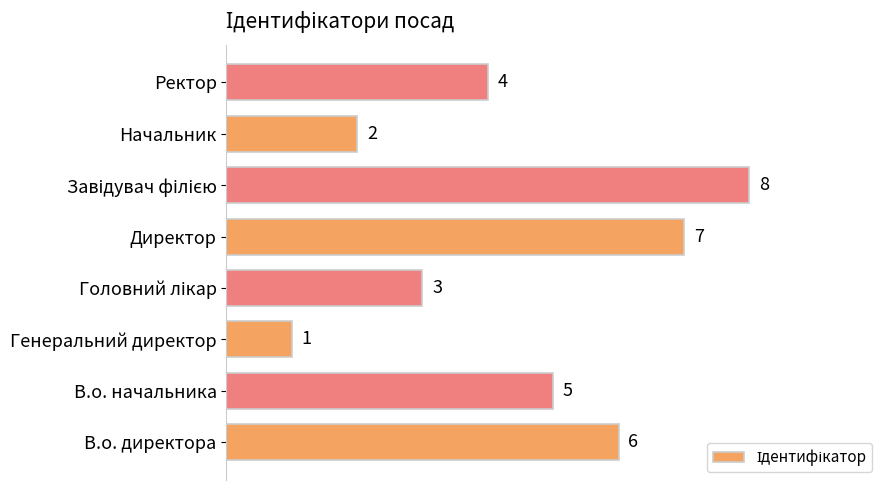

What is the difference between the second highest and minimum values?

6